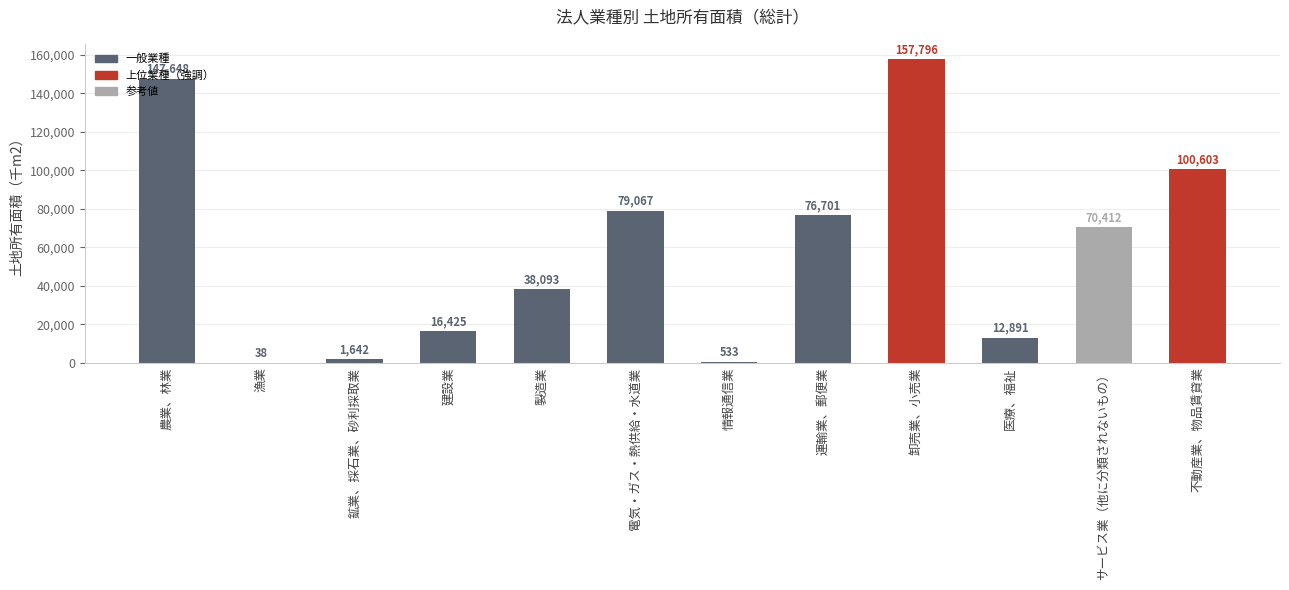

Where is the data nearest to the value 78917?

電気・ガス・熱供給・水道業